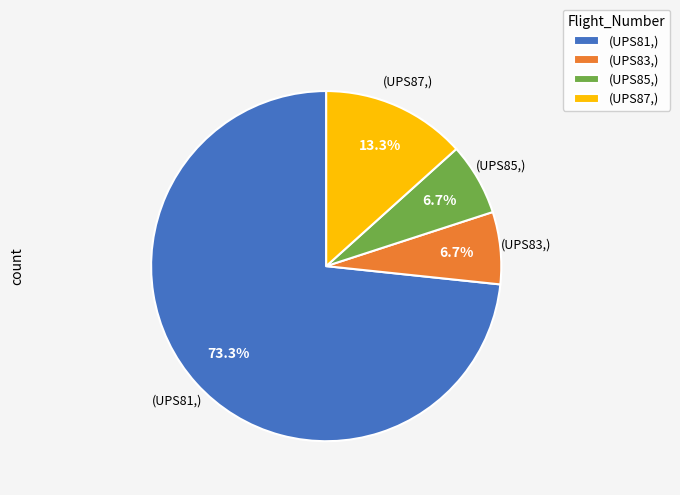

Between (UPS87,) and (UPS81,), which is larger?

(UPS81,)